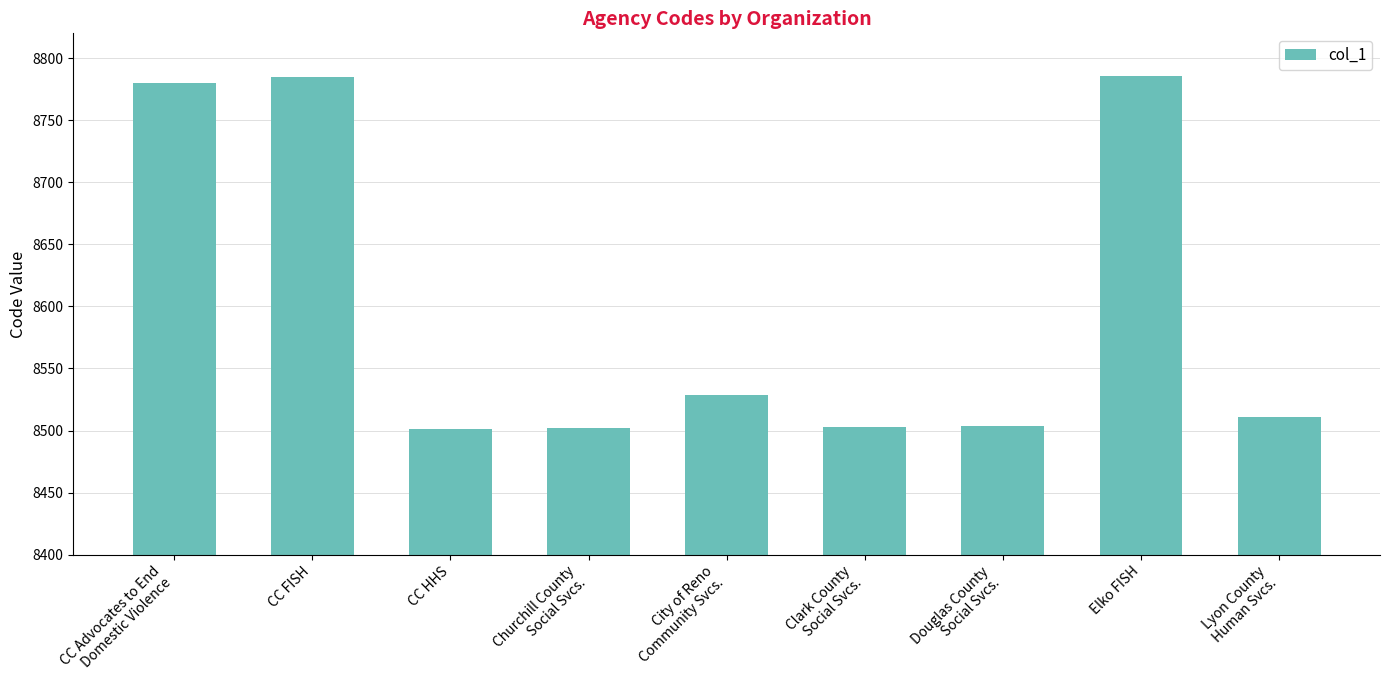

Read the value at Clark County
Social Svcs., to the nearest 10.

8500